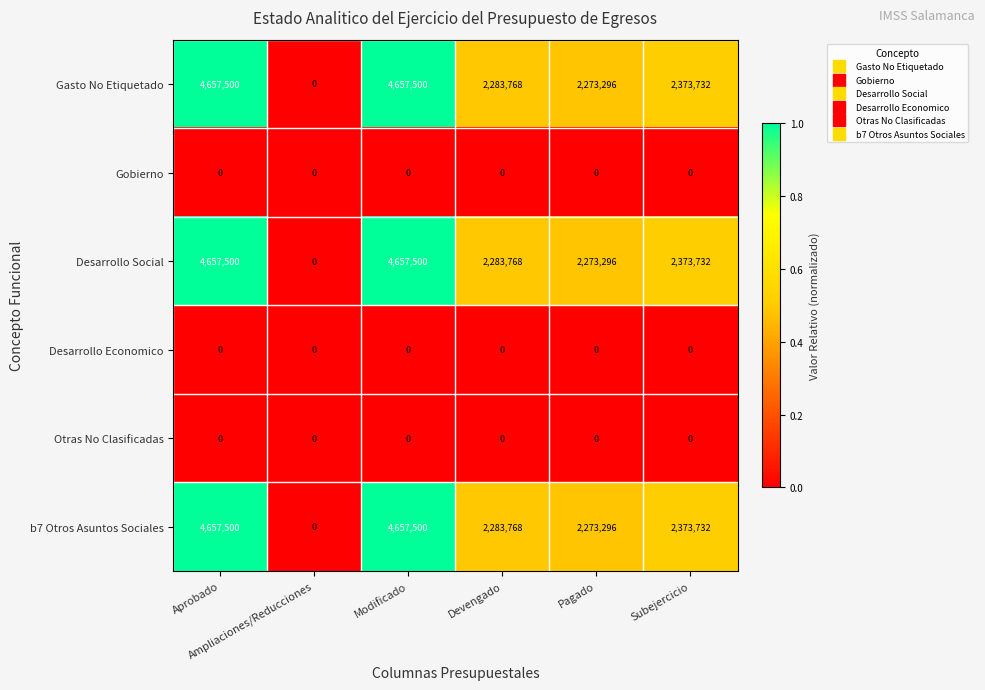

What is the average value of the b7 Otros Asuntos Sociales series?

2707633